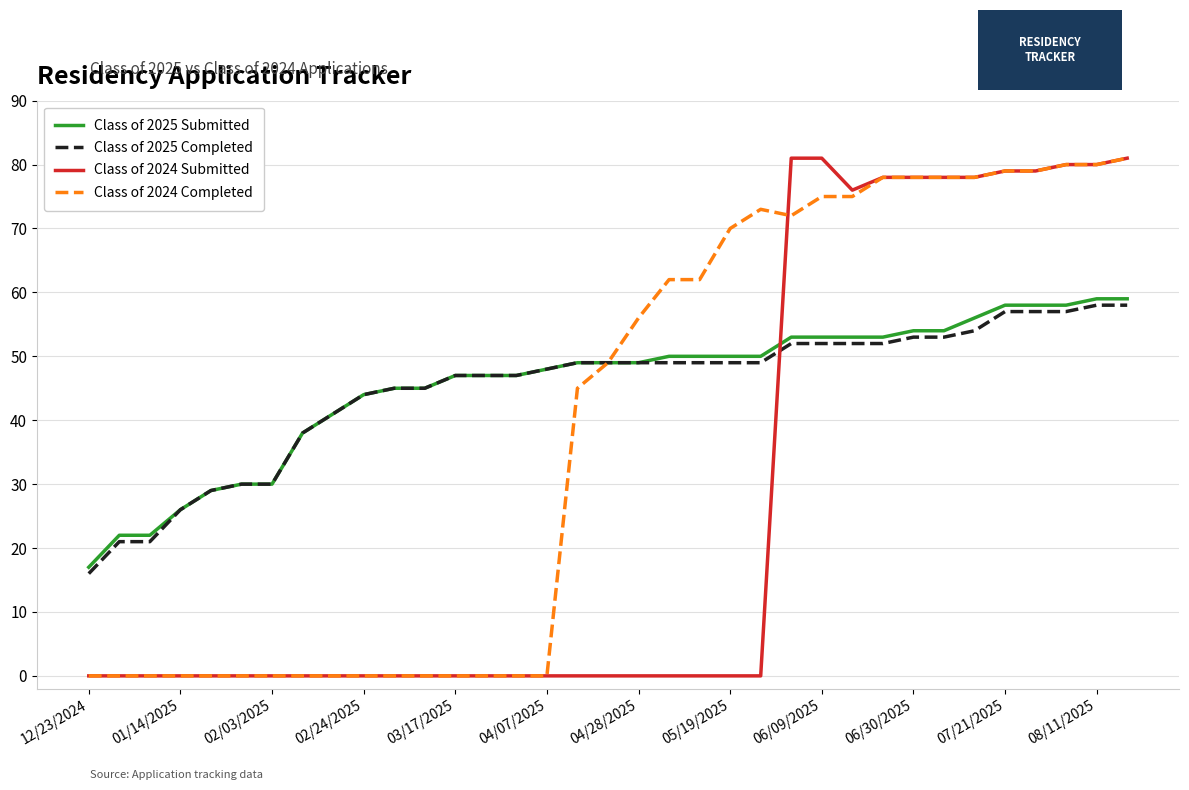

True or false: Class of 2025 Submitted and Class of 2024 Submitted cross at least once.

True